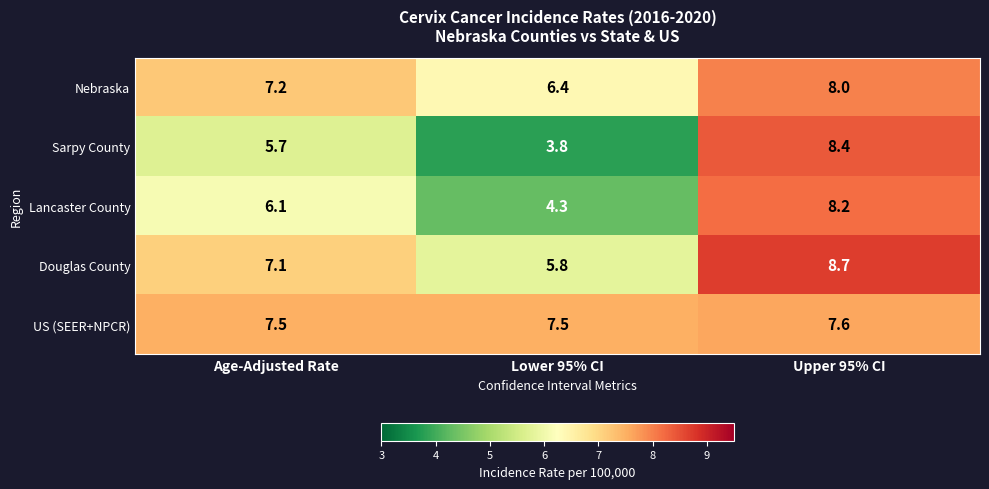

Reading left to right, transcribe all the data shown in this chart.

Nebraska: Age-Adjusted Rate=7.2	Lower 95% CI=6.4	Upper 95% CI=8.0
Sarpy County: Age-Adjusted Rate=5.7	Lower 95% CI=3.8	Upper 95% CI=8.4
Lancaster County: Age-Adjusted Rate=6.1	Lower 95% CI=4.3	Upper 95% CI=8.2
Douglas County: Age-Adjusted Rate=7.1	Lower 95% CI=5.8	Upper 95% CI=8.7
US (SEER+NPCR): Age-Adjusted Rate=7.5	Lower 95% CI=7.5	Upper 95% CI=7.6